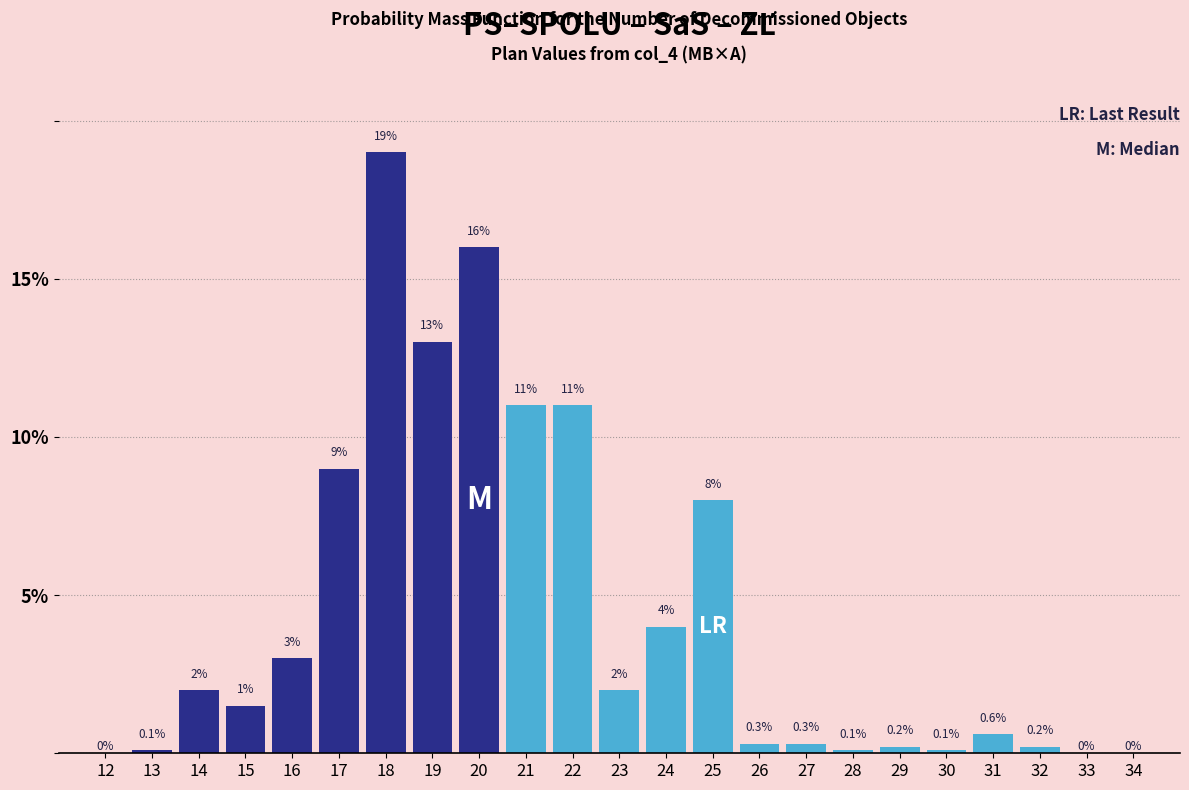

Reading left to right, transcribe all the data shown in this chart.

12=0.0	13=0.1	14=2.0	15=1.5	16=3.0	17=9.0	18=19.0	19=13.0	20=16.0	21=11.0	22=11.0	23=2.0	24=4.0	25=8.0	26=0.3	27=0.3	28=0.1	29=0.2	30=0.1	31=0.6	32=0.2	33=0.0	34=0.0